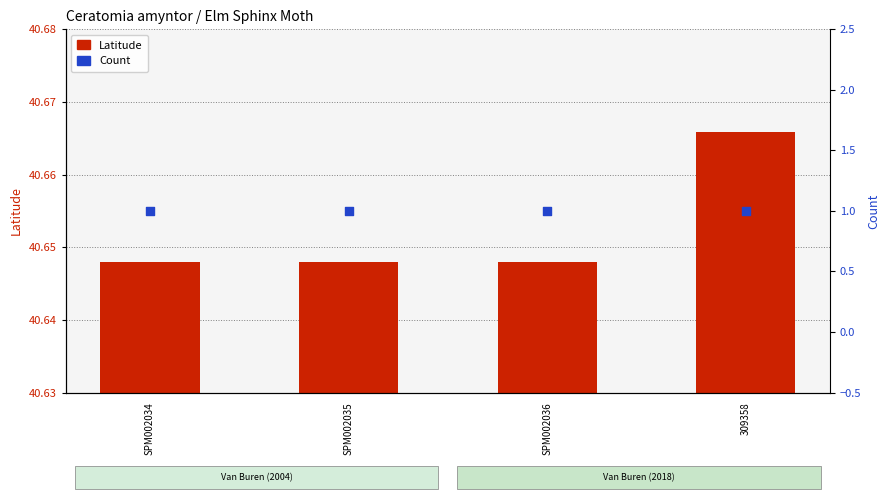

Which series has the widest spread of Y values?

Latitude